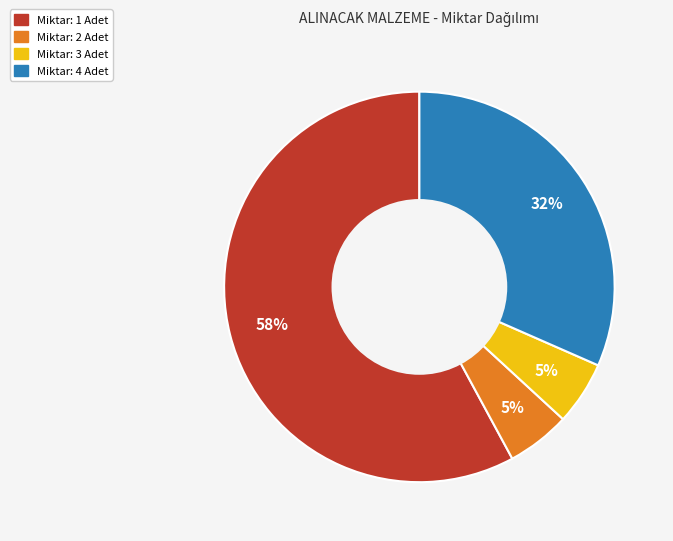

Is there any slice that represents more than half of the pie?

Yes